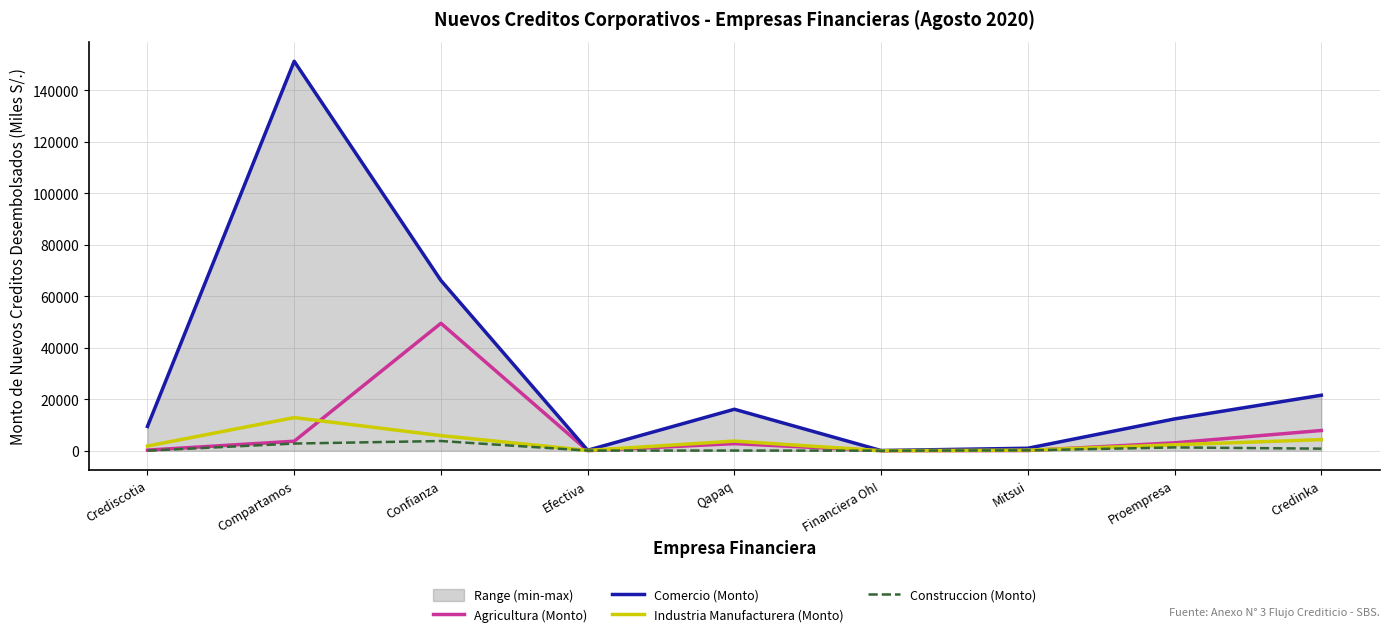

At which label does Agricultura (Monto) reach its minimum?

Financiera Oh!